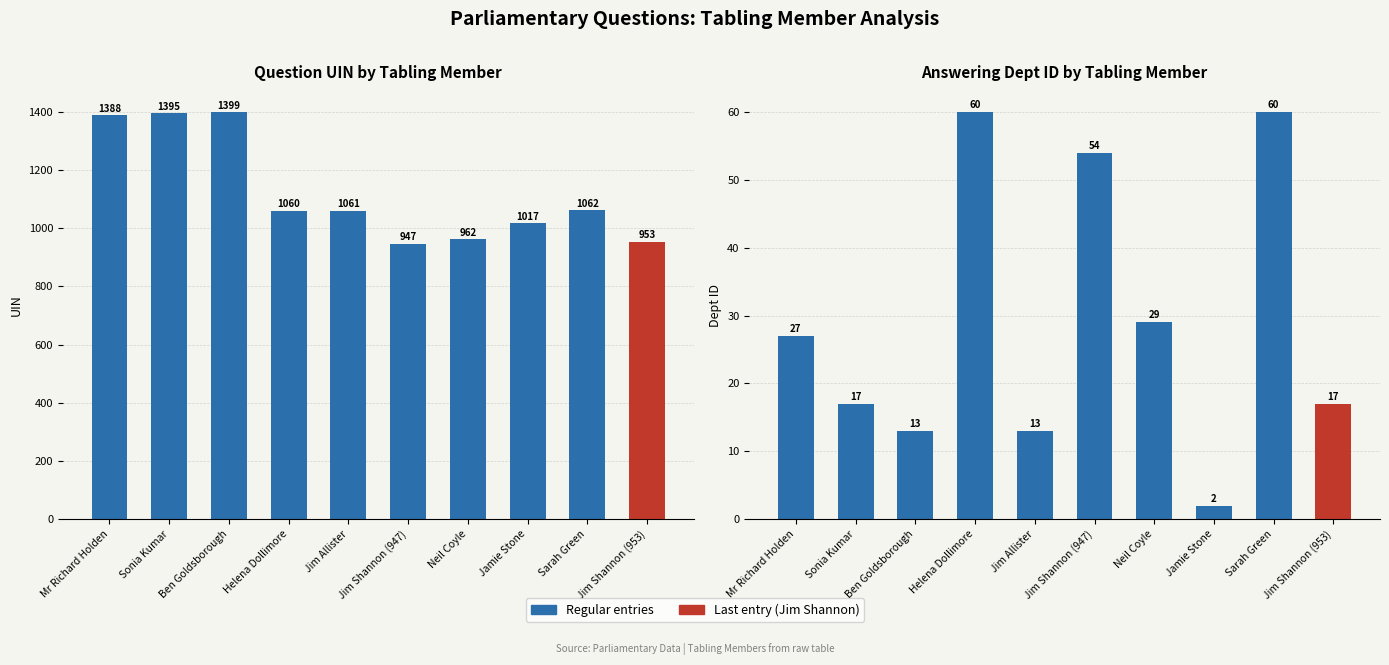

How many bars are there in each group?

2